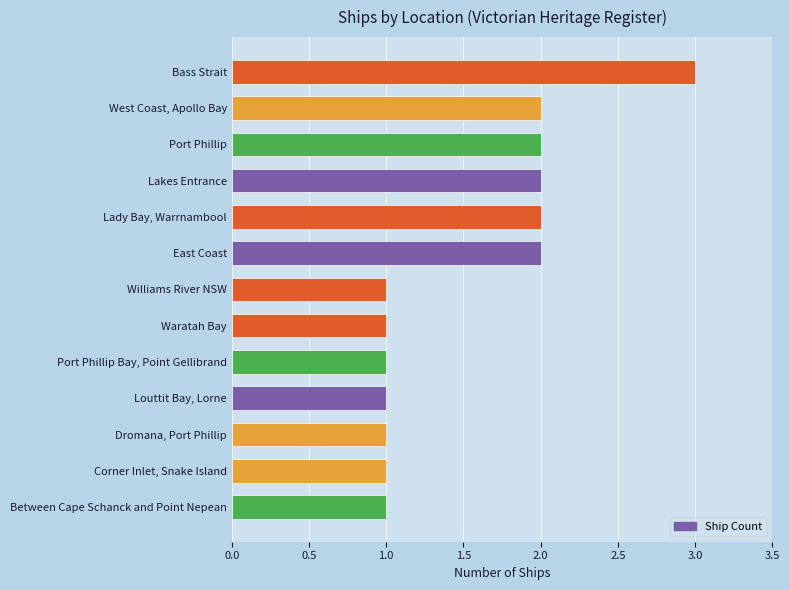

What is the sum of all values?

20